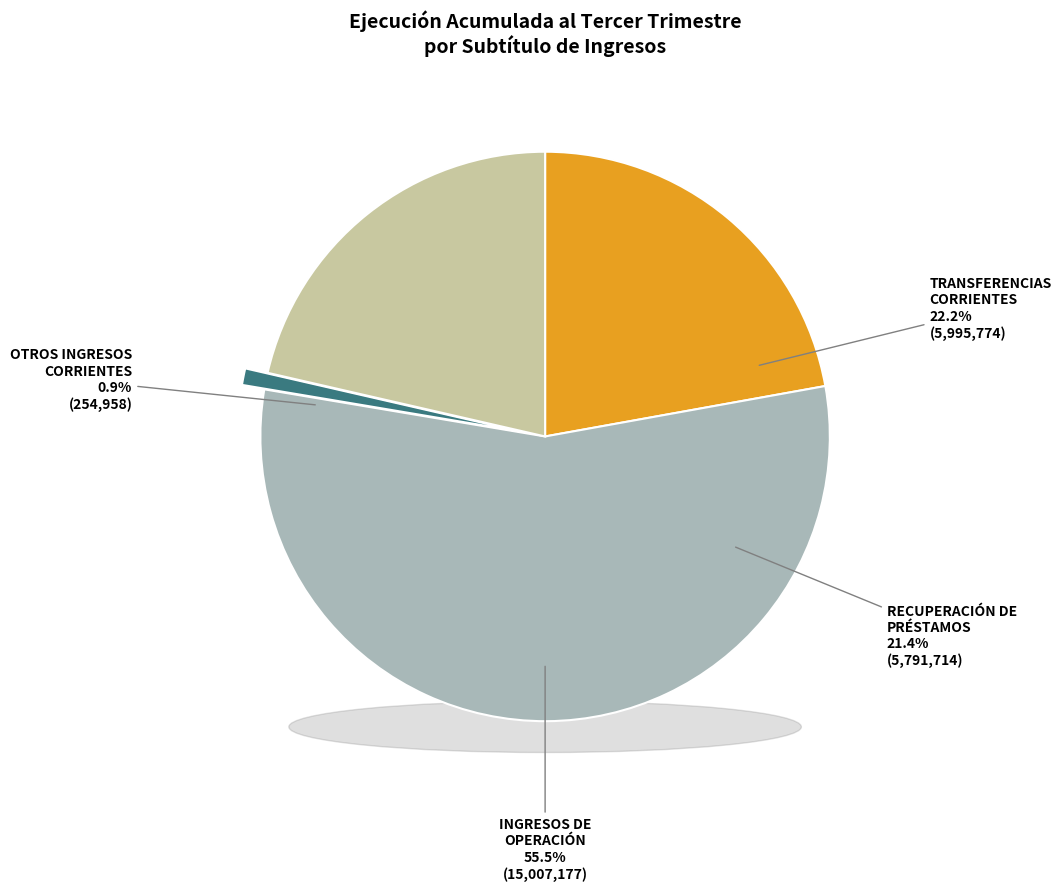

What is the ratio of the value at INGRESOS DE OPERACIÓN to the value at RECUPERACIÓN DE PRÉSTAMOS?

2.6